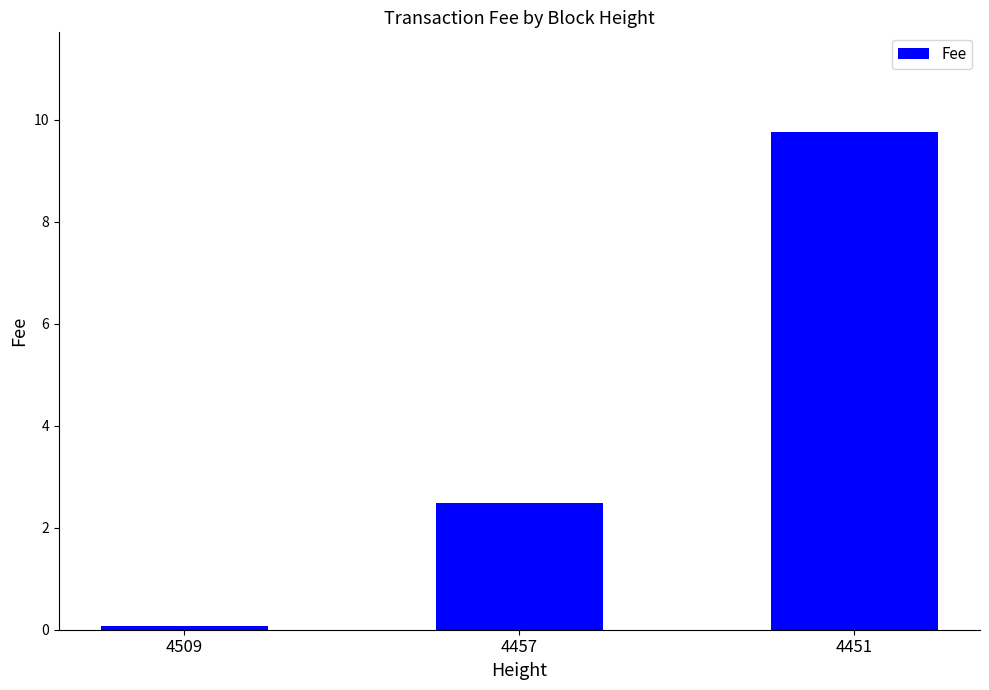

Which has a higher value, 4457 or 4451?

4451